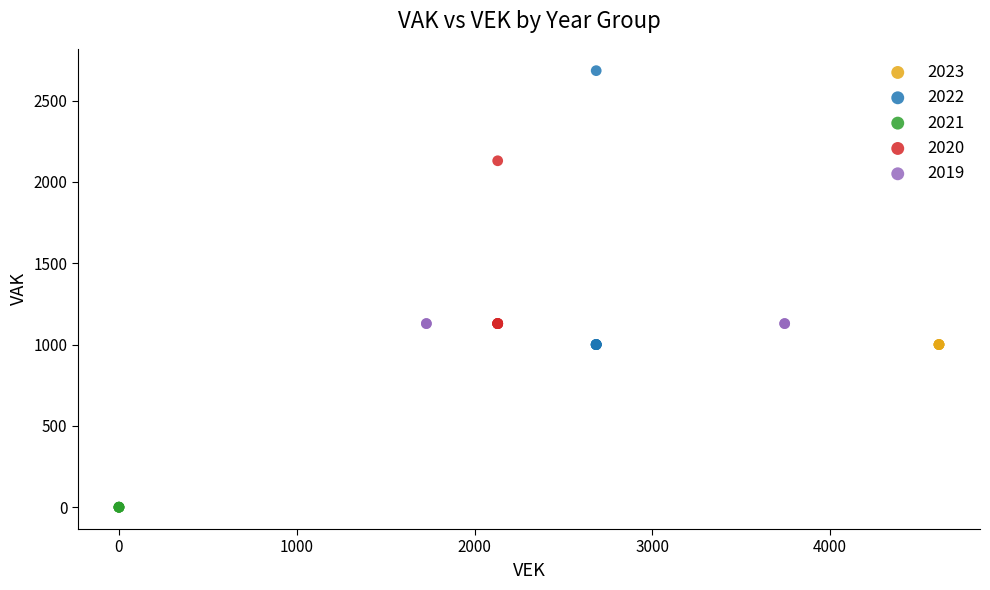

Which series reaches the minimum Y coordinate?

2021